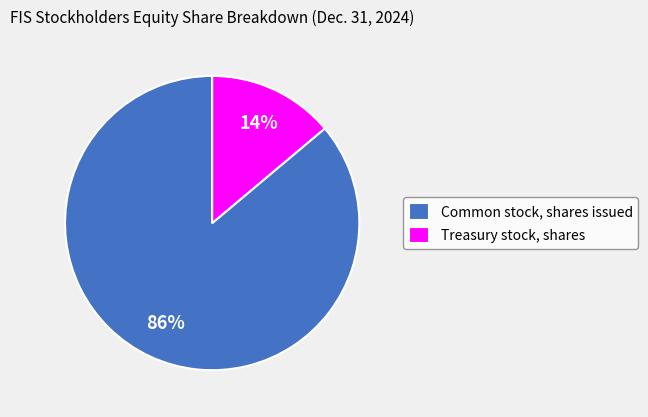

What is the ratio of the value at Treasury stock, shares to the value at Common stock, shares issued?

0.2